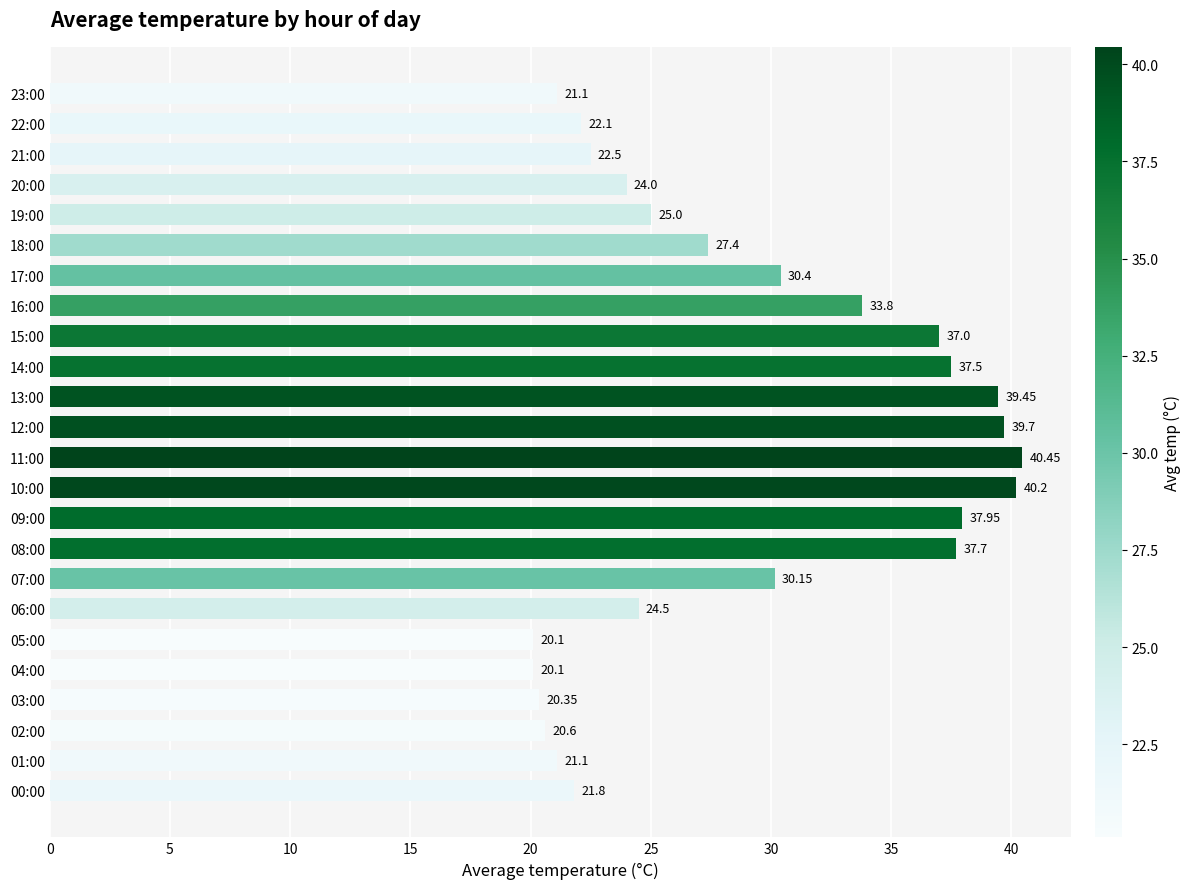

Where is the data nearest to the value 30?

07:00